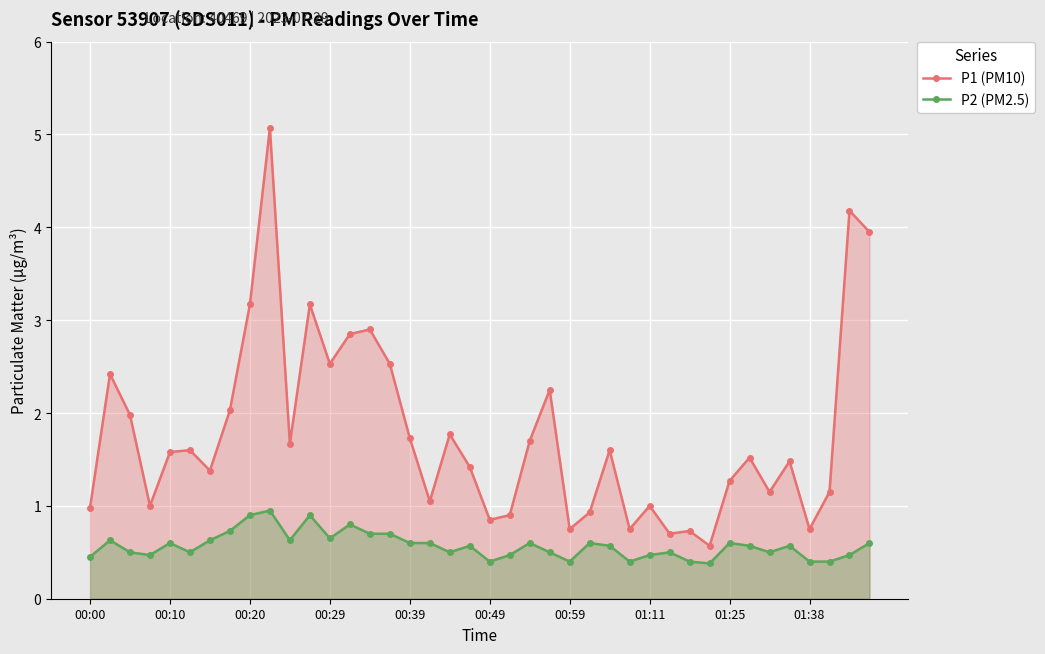

What is the difference between the maximum and minimum values in the P1 (PM10) series?

4.5